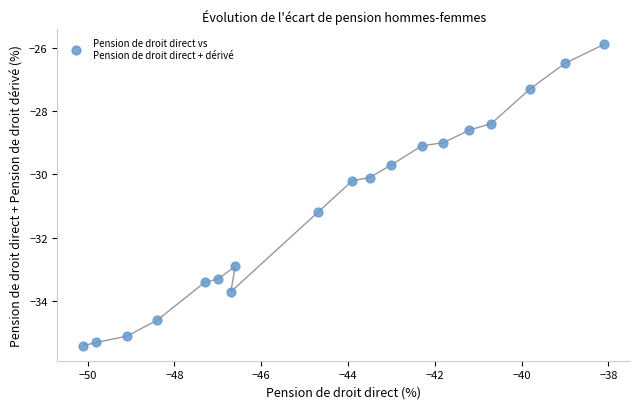

What is the range of Y values (max minus min)?

9.5